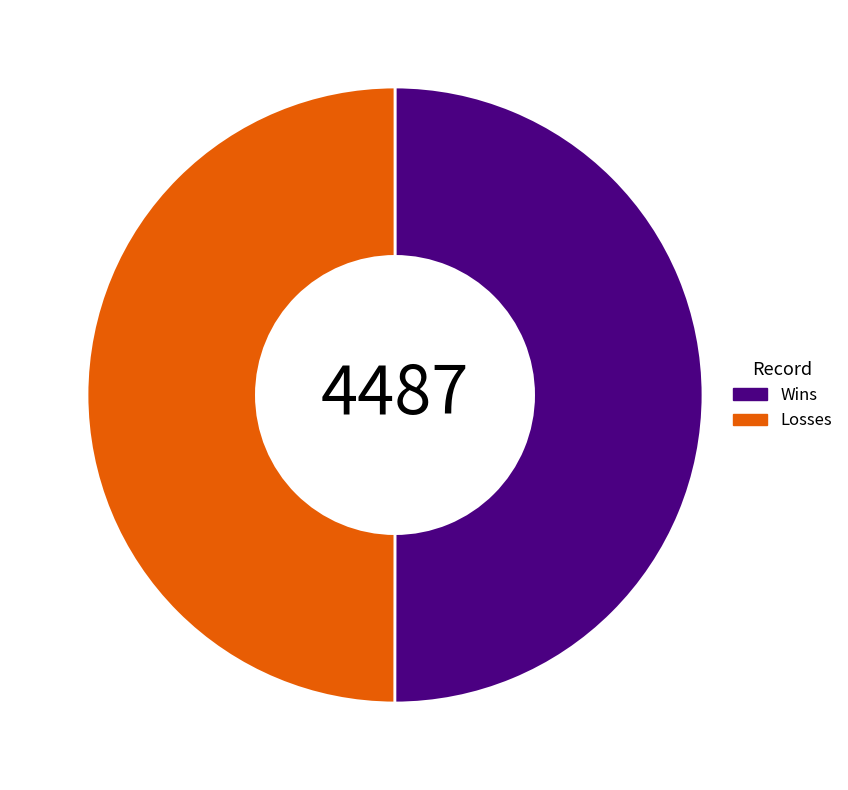

Count the number of slices in the pie.

2